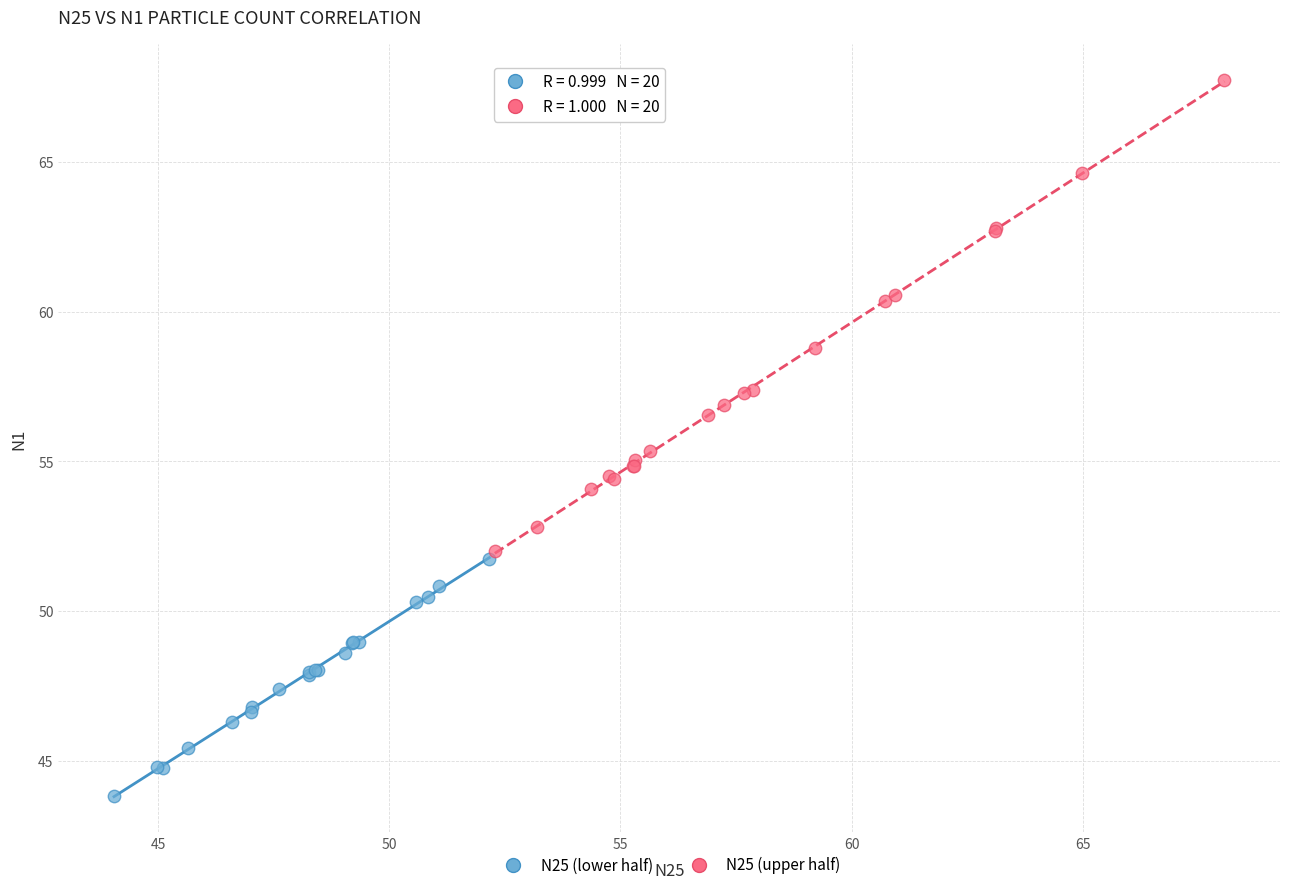

Which series reaches the maximum Y coordinate?

N25 (upper half)